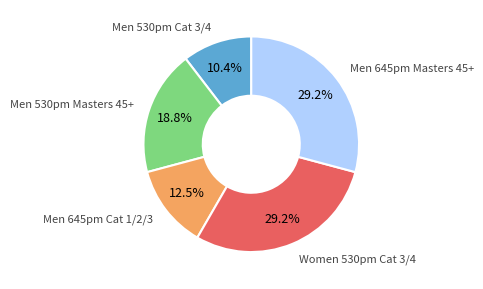

Does any single category account for the majority?

No